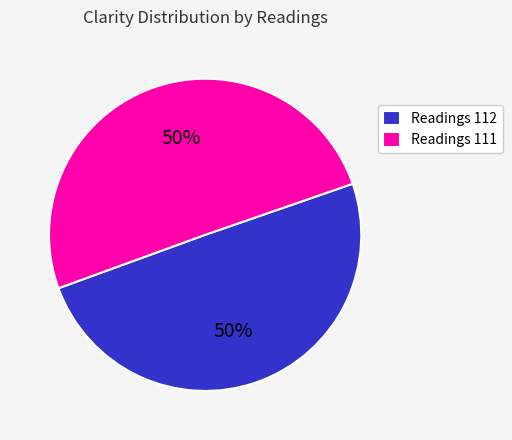

Is it true that Readings 111 is 50% of the pie?

True